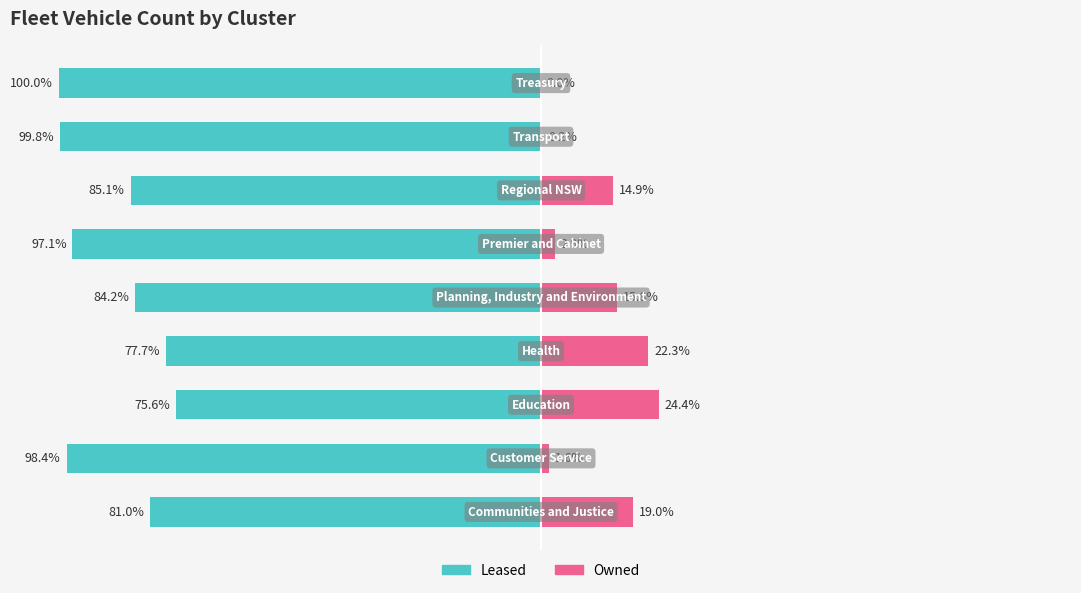

Reading right to left, extract all data points from this chart.

Leased: 75=-100.0	50=-99.8	25=-85.1	0=-97.1	−25=-84.2	−50=-77.7	−75=-75.6	−100=-98.4	−125=-81.0
Owned: 75=0.0	50=0.2	25=14.9	0=2.9	−25=15.8	−50=22.3	−75=24.4	−100=1.6	−125=19.0